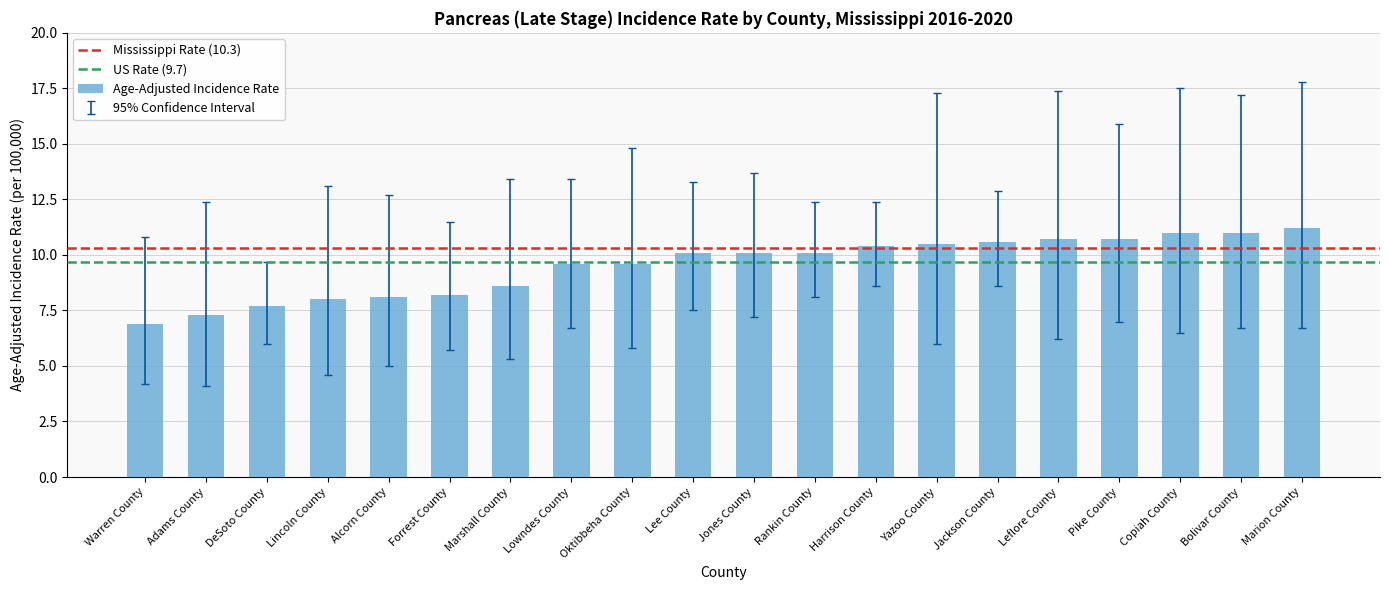

What is the label of the 2nd bar from the right?

Bolivar County